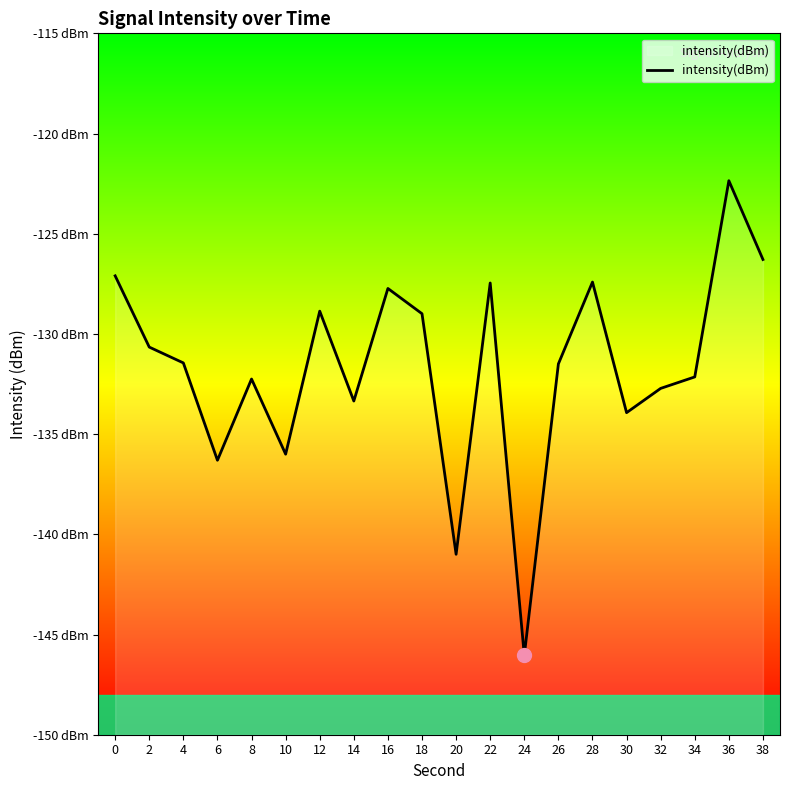

How many series are shown in this chart?

1